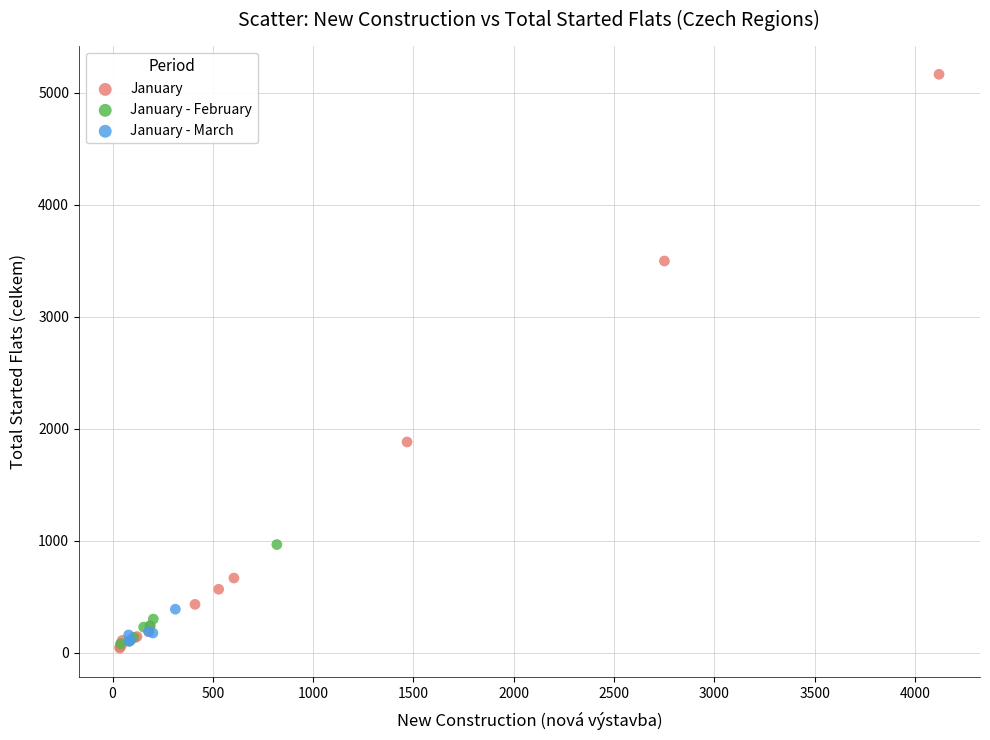

Which series contains the highest Y value?

January